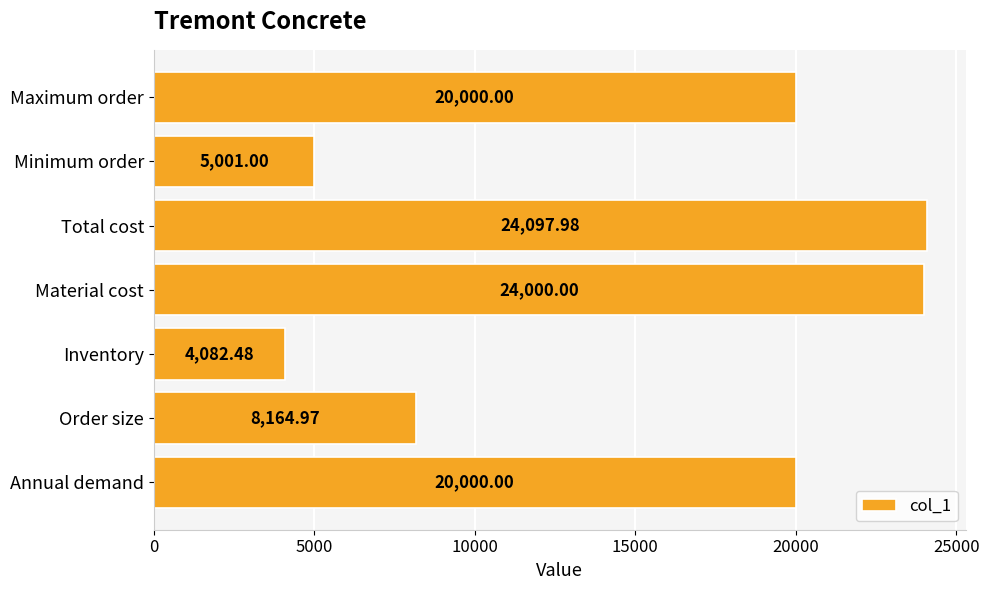

At which category does the chart reach its peak across all series?

Total cost